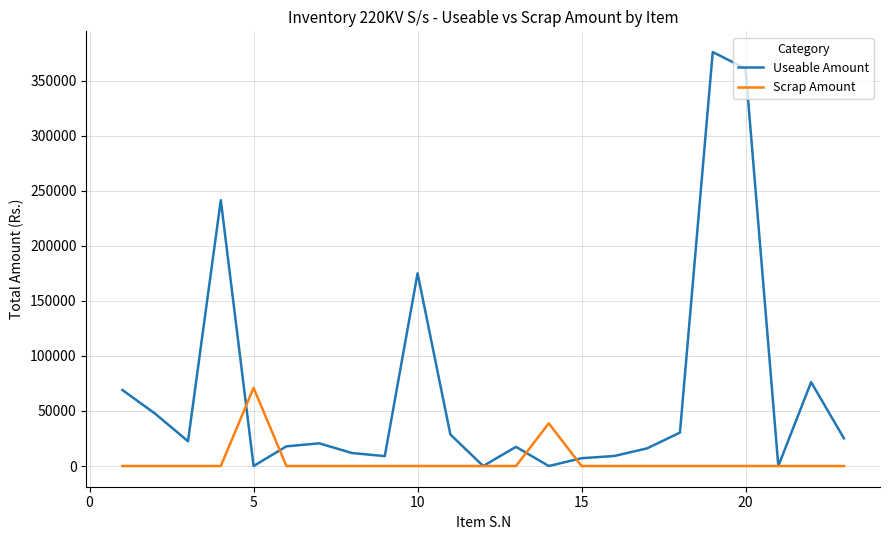

What is the maximum value shown in the chart?

375994.9